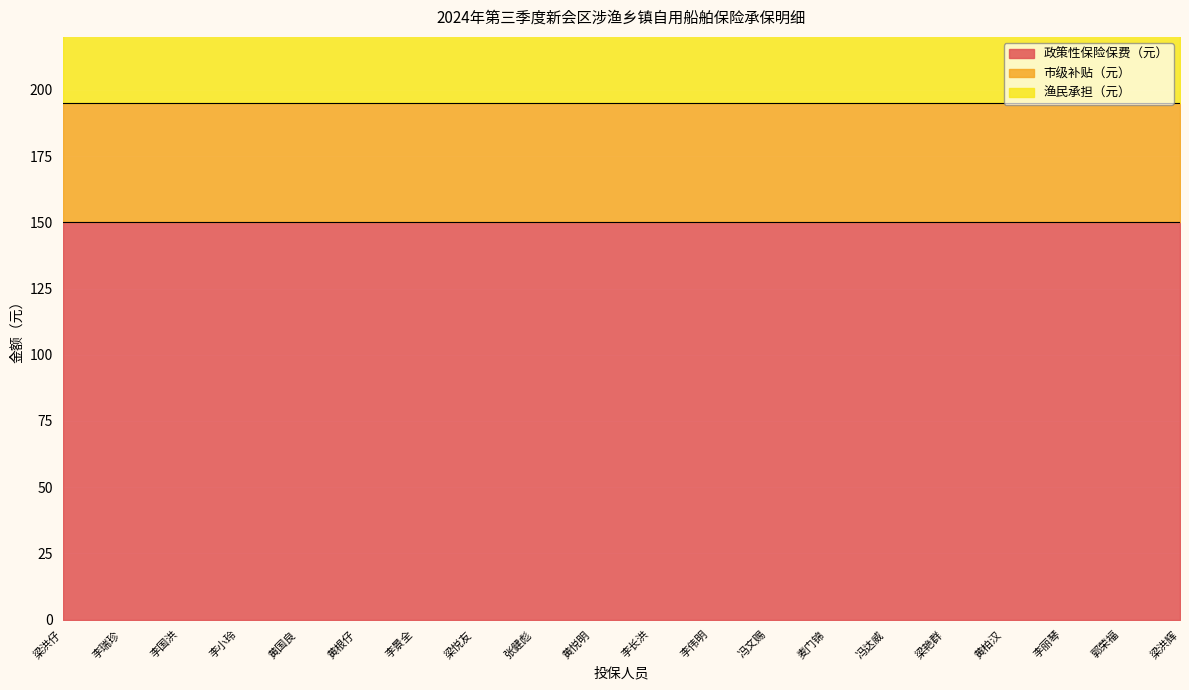

Is the value of 渔民承担（元） at 黄悦明 greater than the value of 政策性保险保费（元） at 梁洪辉?

No